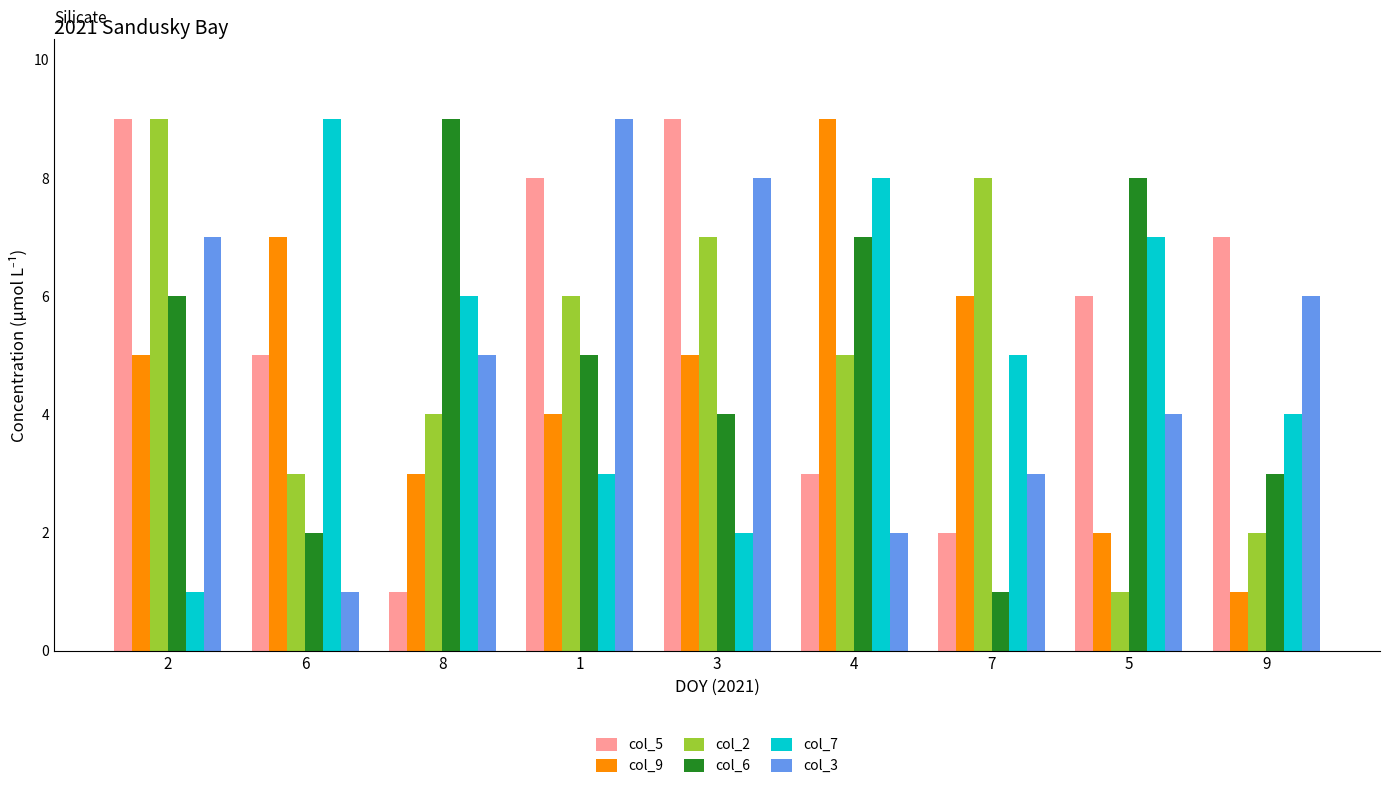

How many groups of bars are there?

9